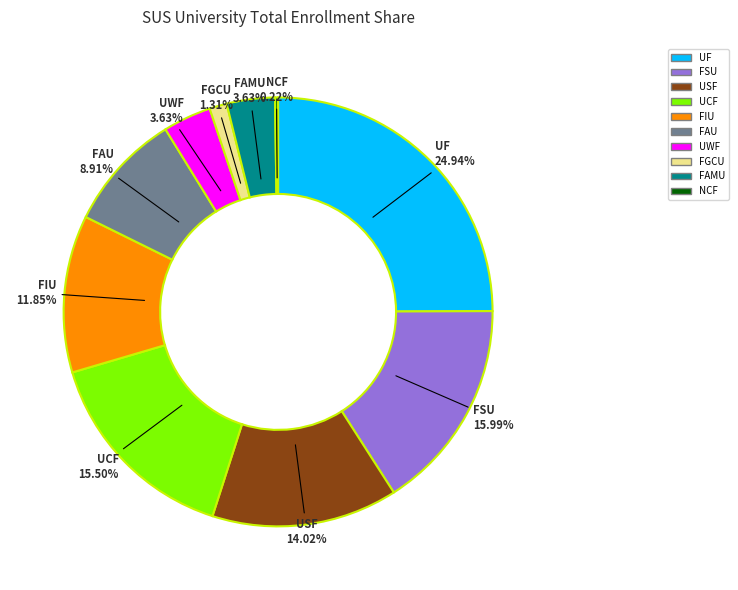

What percentage is NOT represented by UWF?

96.4%